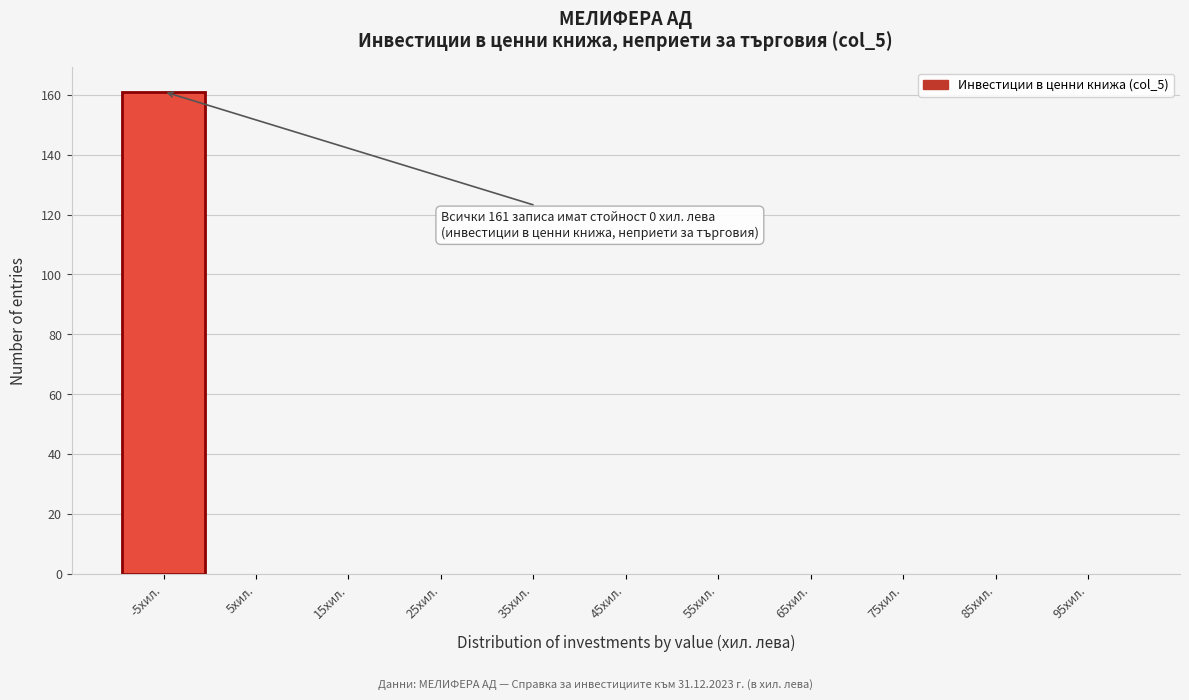

Reading left to right, what are all the values shown in this chart?

-5хил.=161	5хил.=0	15хил.=0	25хил.=0	35хил.=0	45хил.=0	55хил.=0	65хил.=0	75хил.=0	85хил.=0	95хил.=0